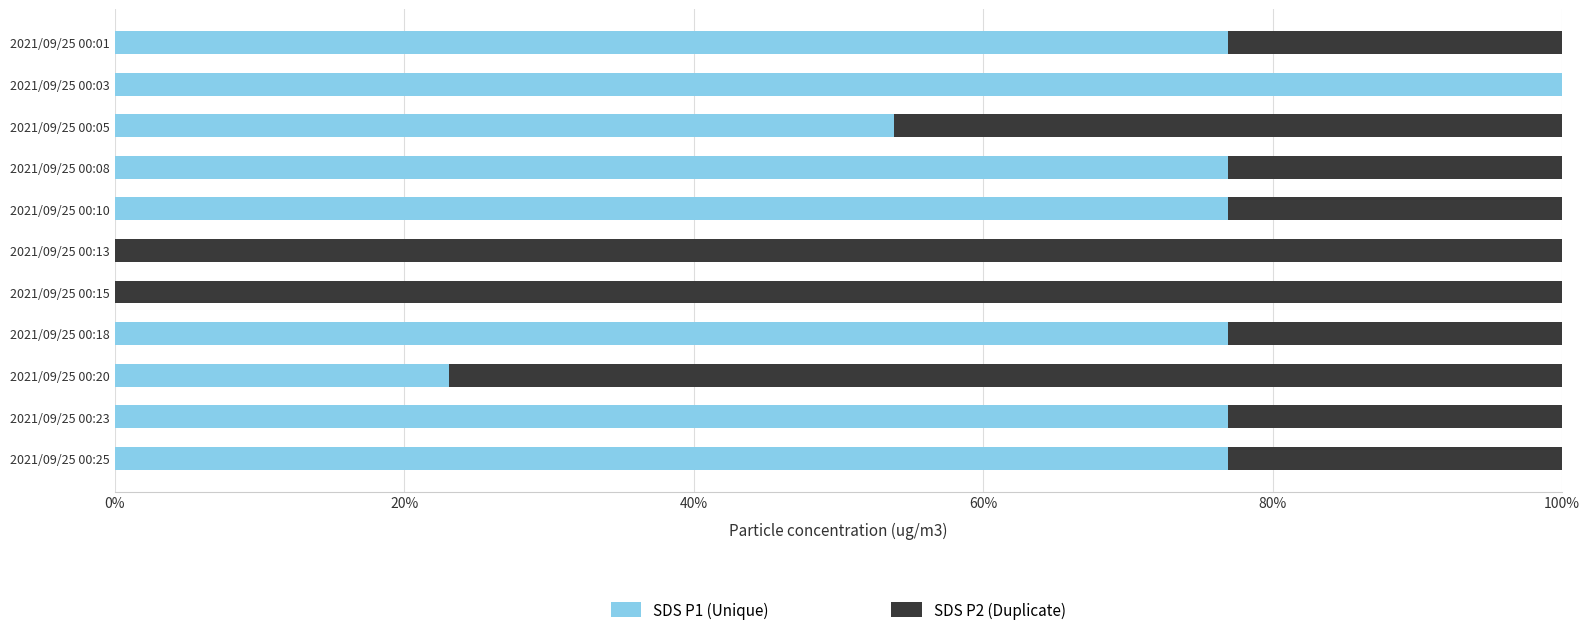

What is the total value across all series at 2021/09/25 00:18?

100.0